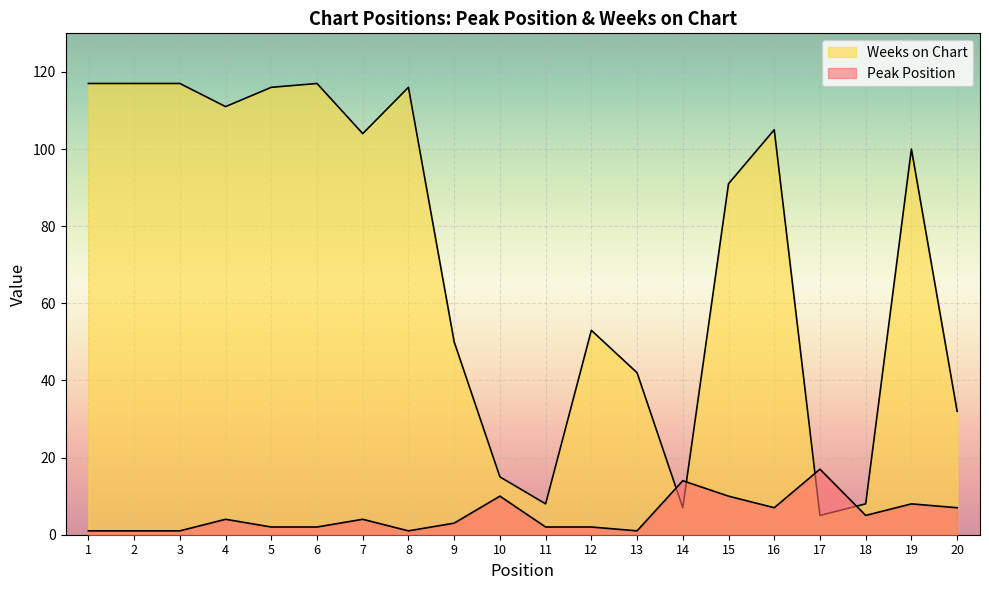

The value of Weeks on Chart at 1 is 61. True or false?

False